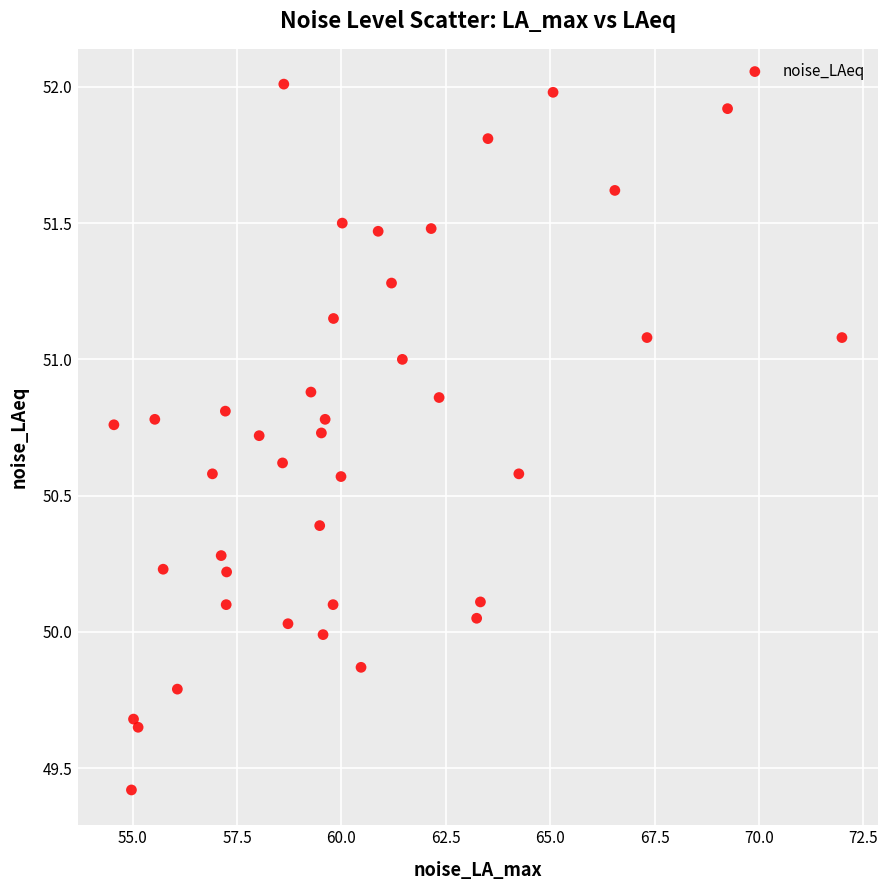

What is the range of Y values (max minus min)?

2.6